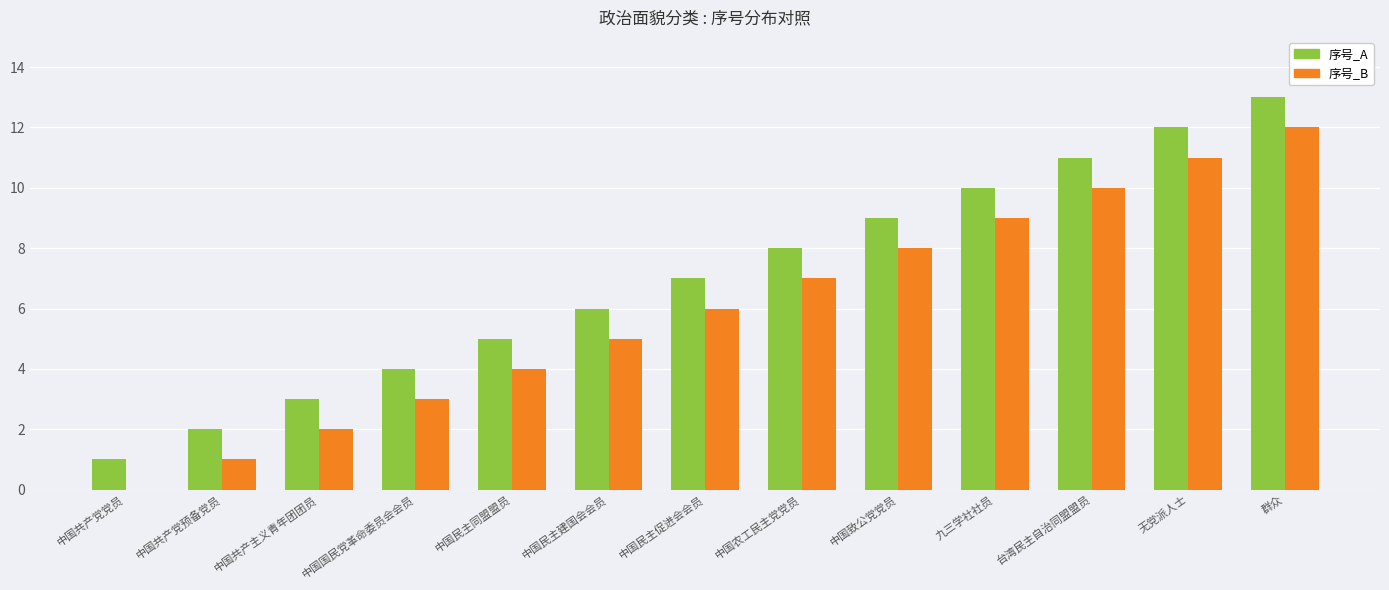

What is the spread (max minus min) of values at 中国民主同盟盟员?

1